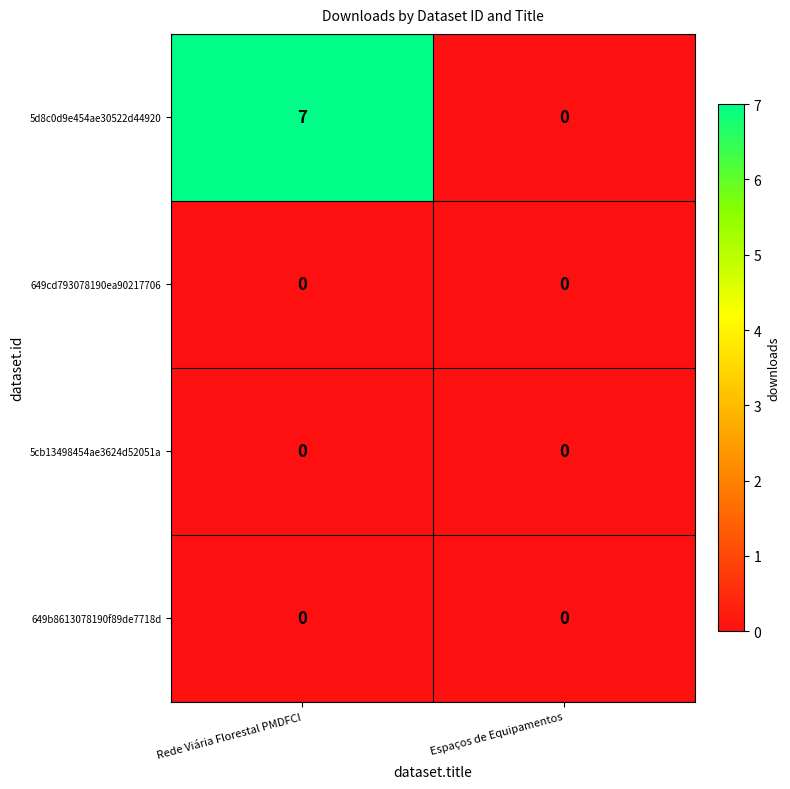

Between Rede Viária Florestal PMDFCI and Espaços de Equipamentos, which series saw the biggest shift?

5d8c0d9e454ae30522d44920